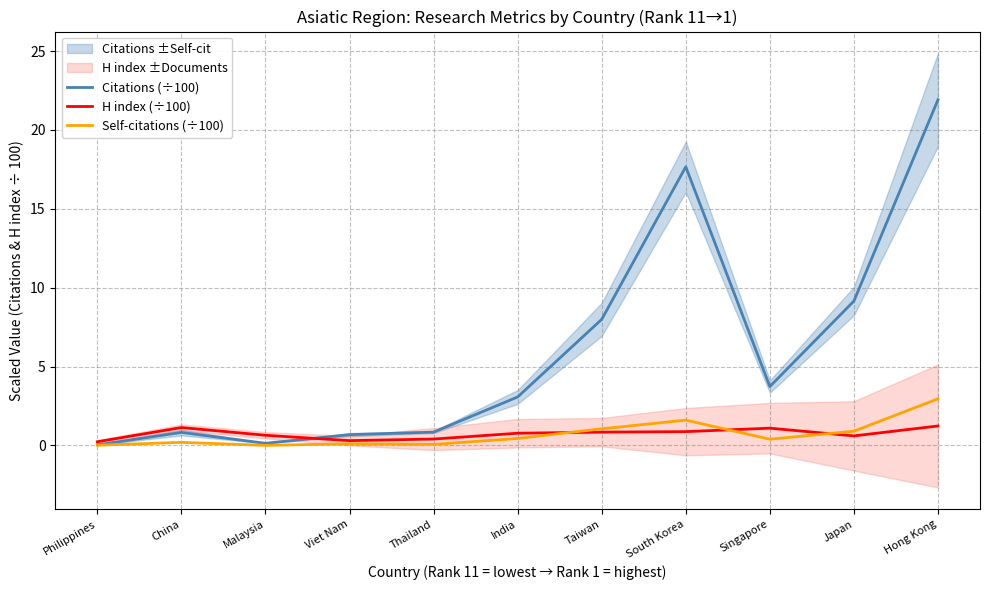

What position from the right is India?

6